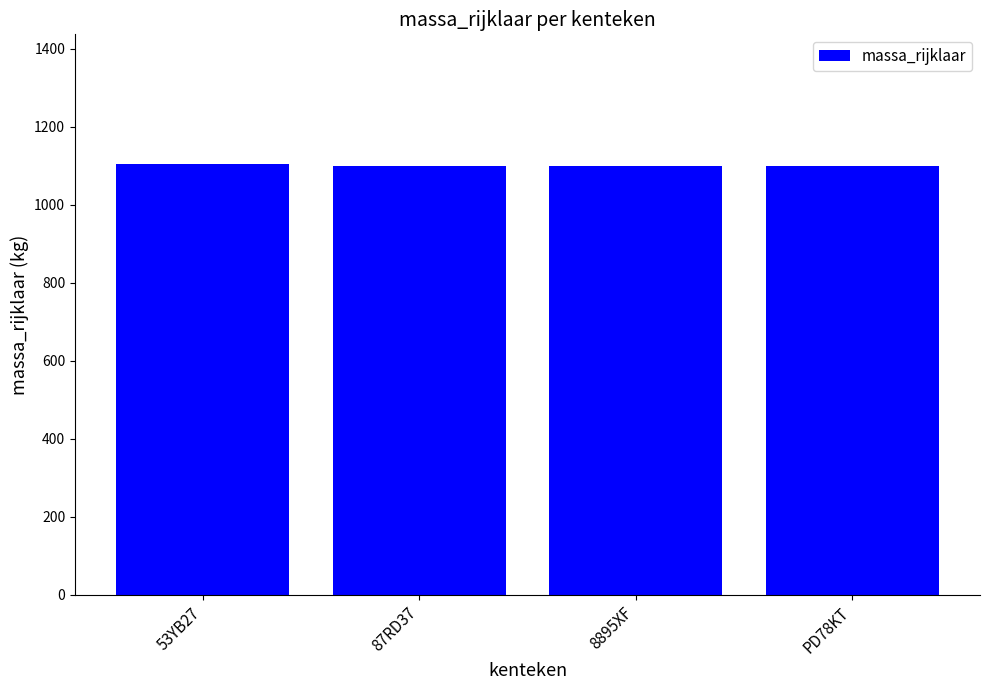

What is the difference between the maximum and second lowest values?

5